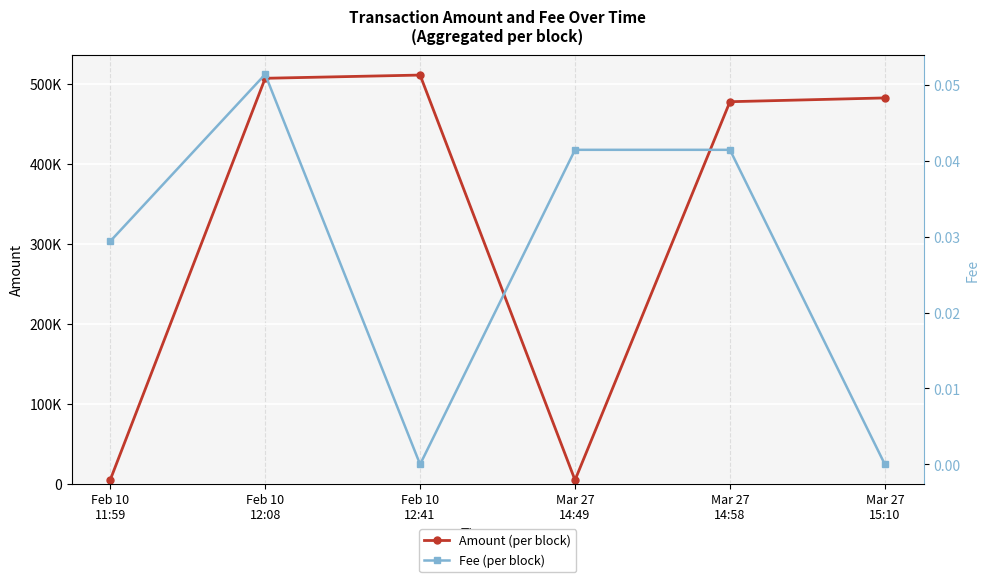

How many values in the Fee (per block) series exceed 0?

4